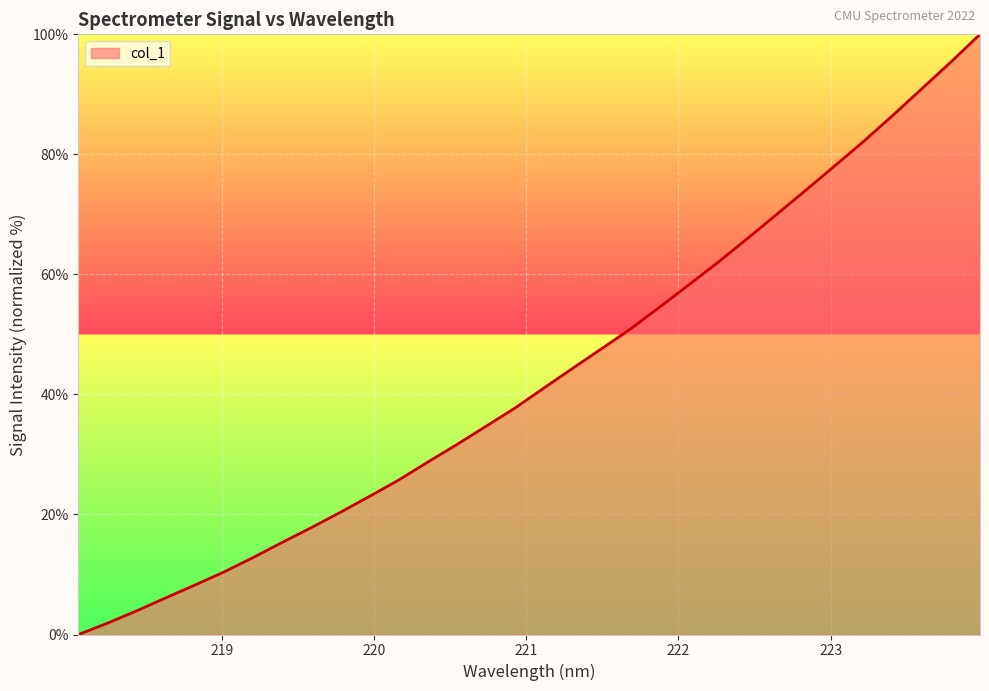

What is the difference between the second highest and minimum values?

95.4